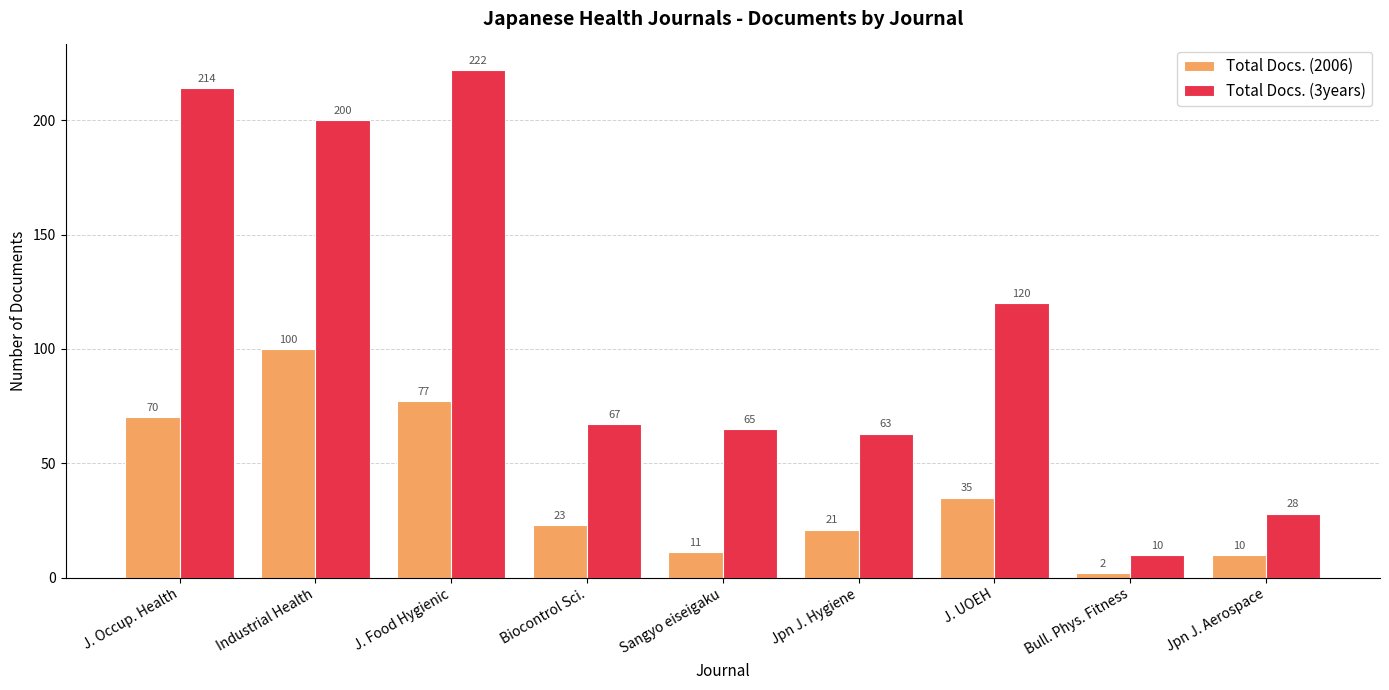

At how many categories does at least one series exceed 195?

3